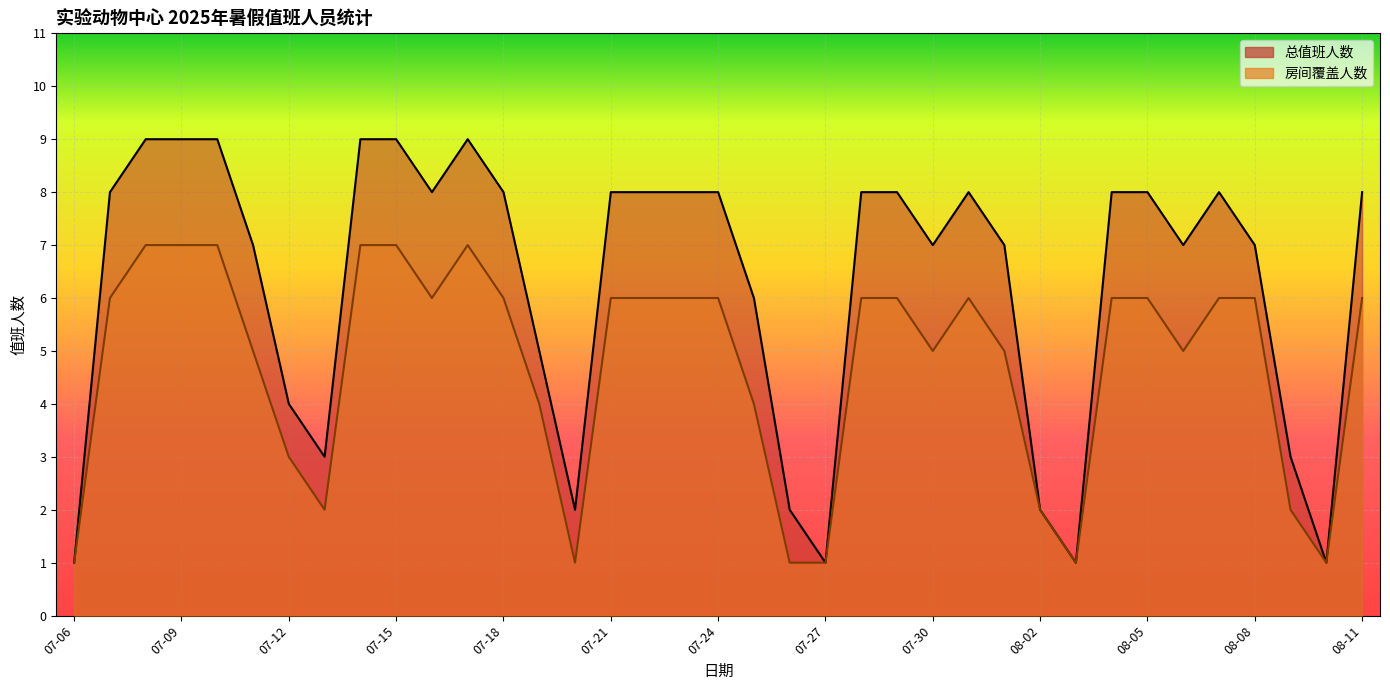

Between 07-31 and 07-08, which is larger?

07-08